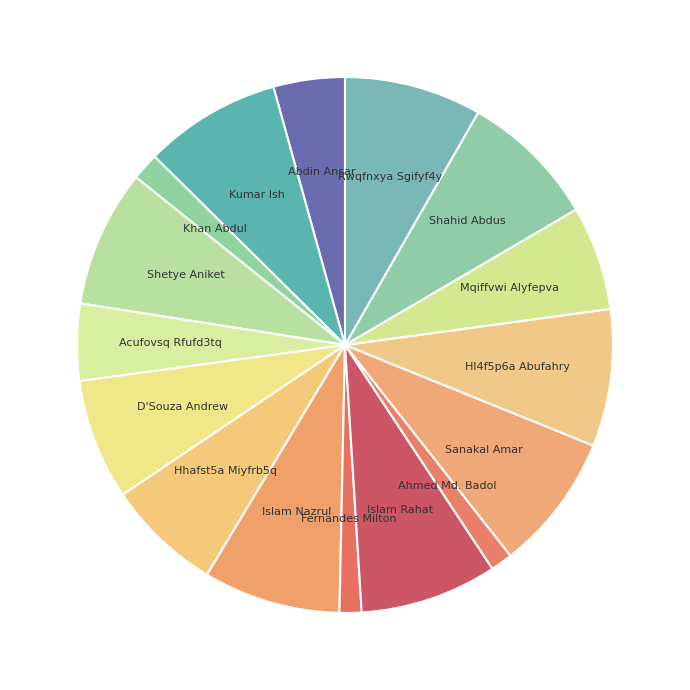

Is the sum of Khan Abdul and Hl4f5p6a Abufahry greater than half?

No